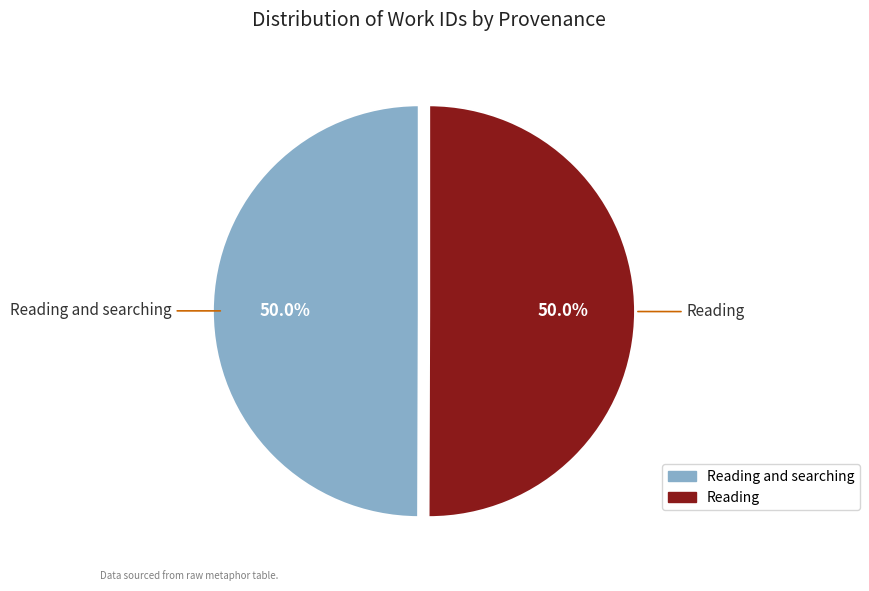

True or false: Reading and searching accounts for 42% of the total.

False